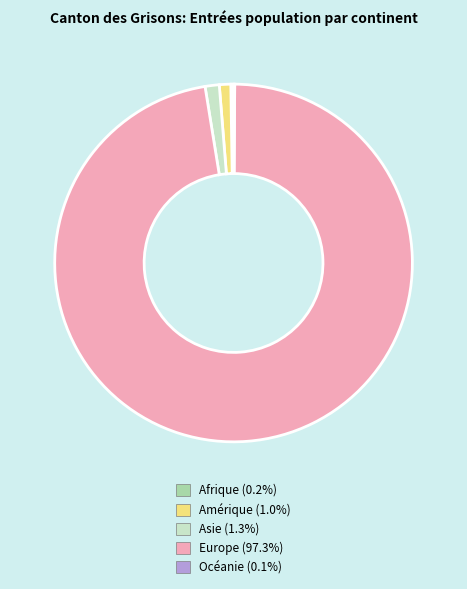

Is the sum of Amérique and Asie greater than half?

No